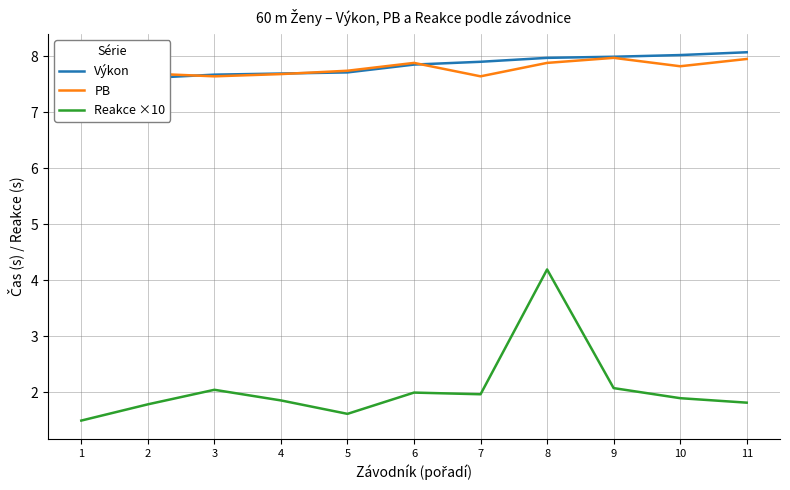

Which category has the highest value across all series?

11